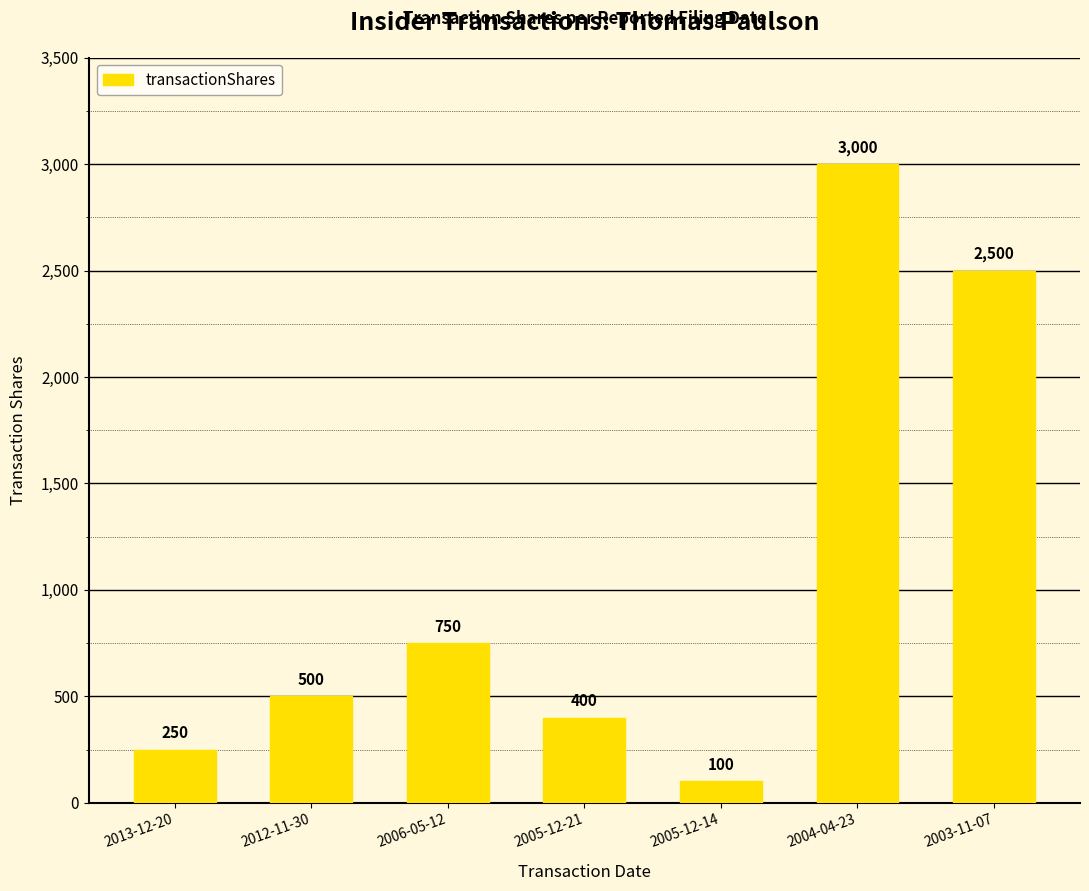

How many bars are there in total?

7